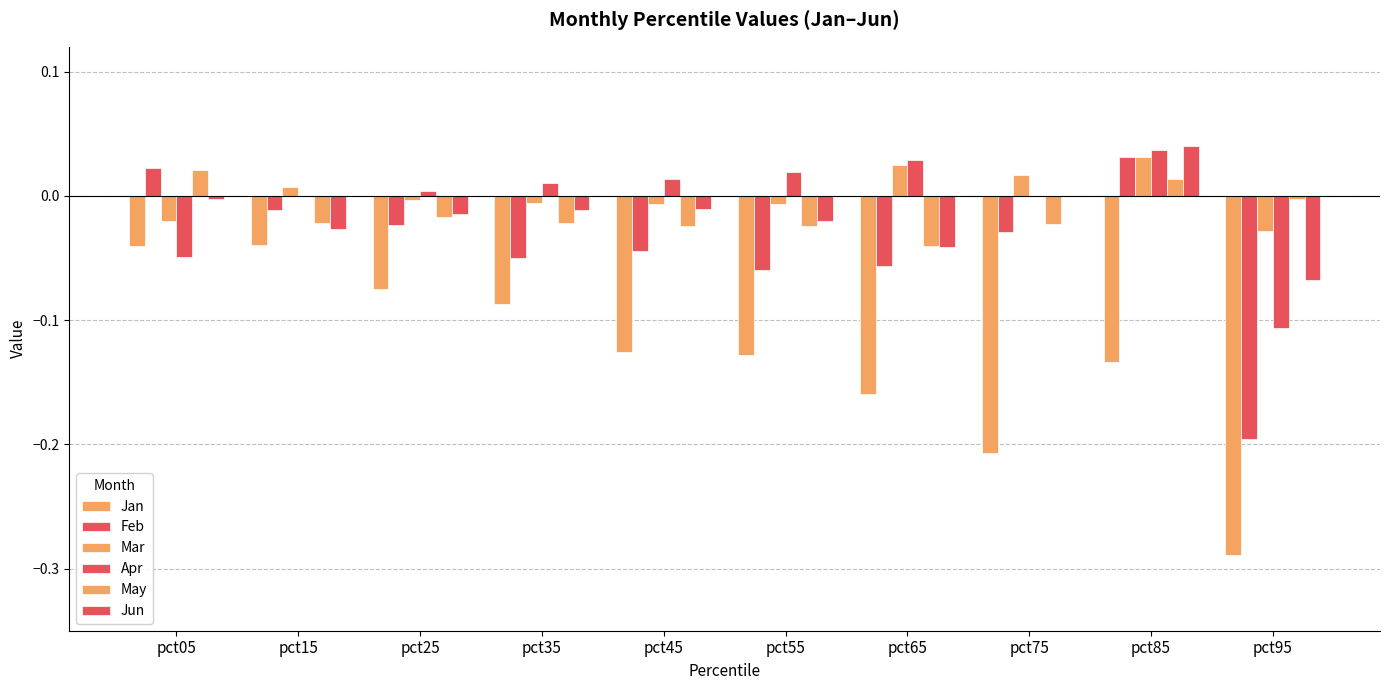

Is the value of Apr at pct95 greater than the value of May at pct05?

No